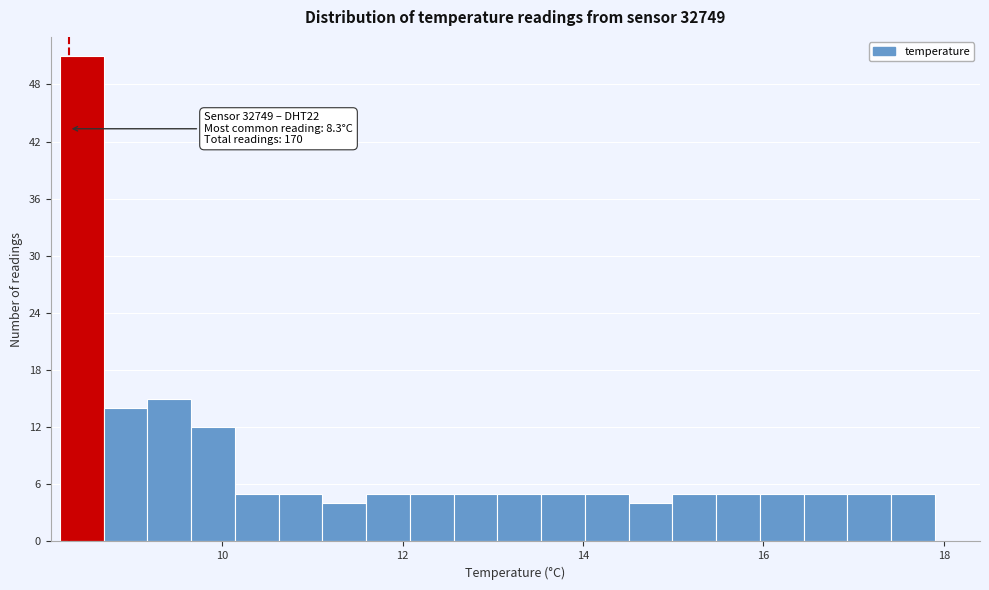

Read against the x-axis, roughly where is the centre of the tallest bar?

8.4